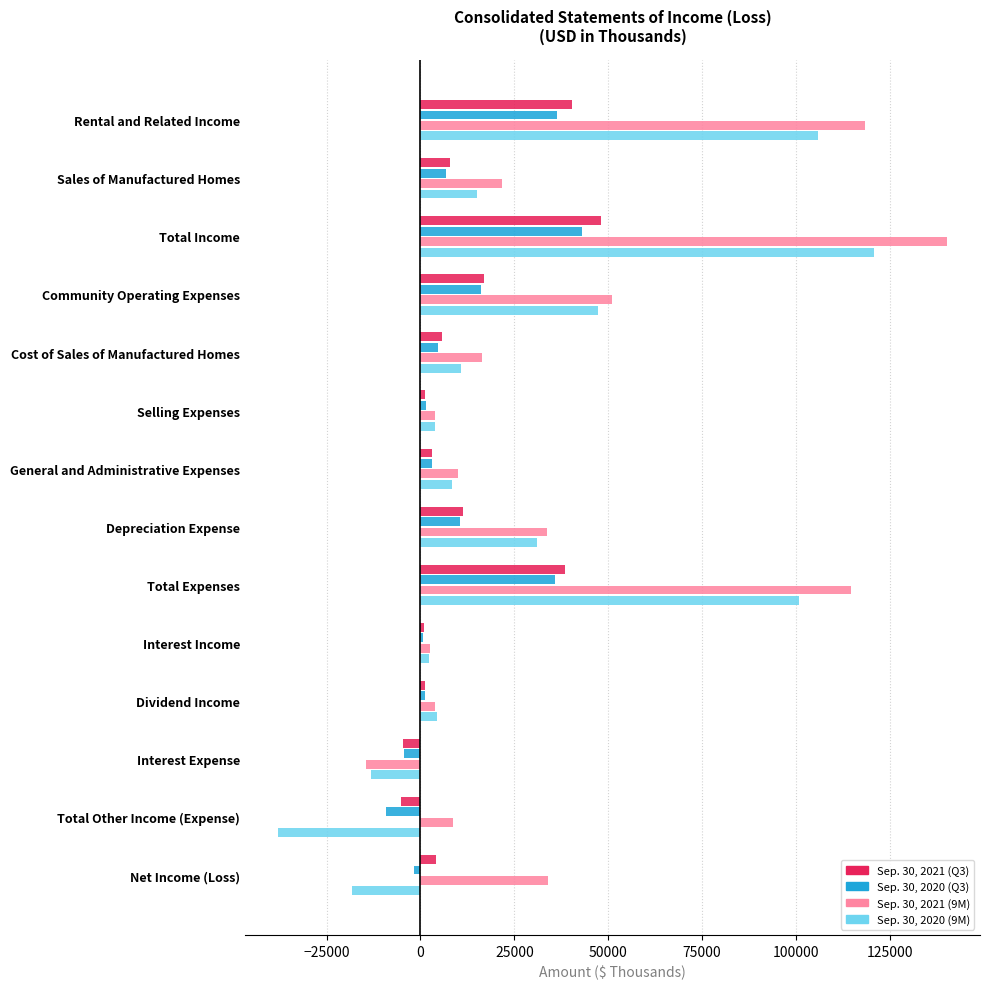

Which series has the largest total across all categories?

Sep. 30, 2021 (9M)